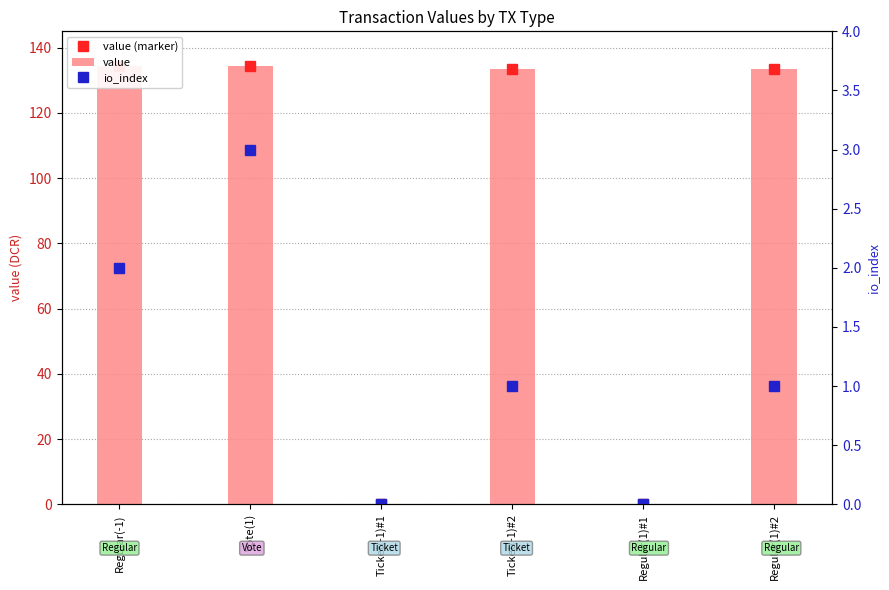

The io_index series shows 1.0 at Ticket(-1)#2. True or false?

True